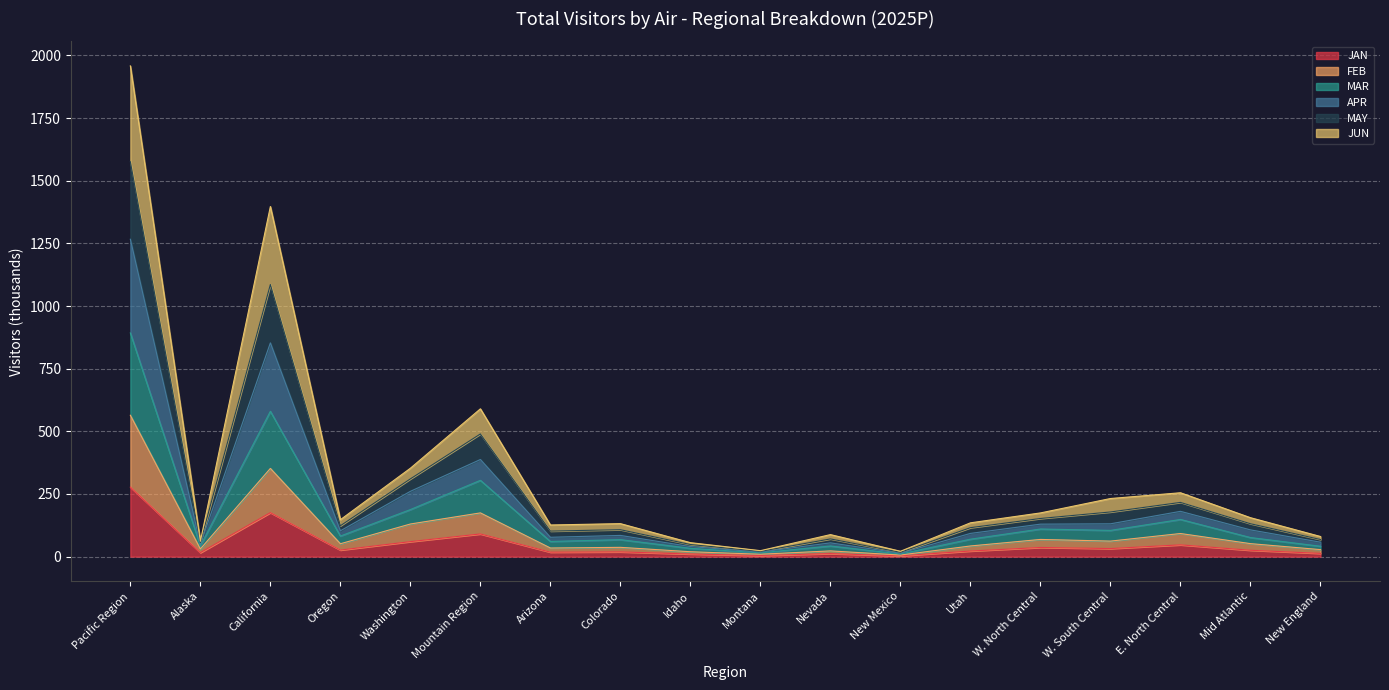

At which category is the sum across all series the highest?

Pacific Region